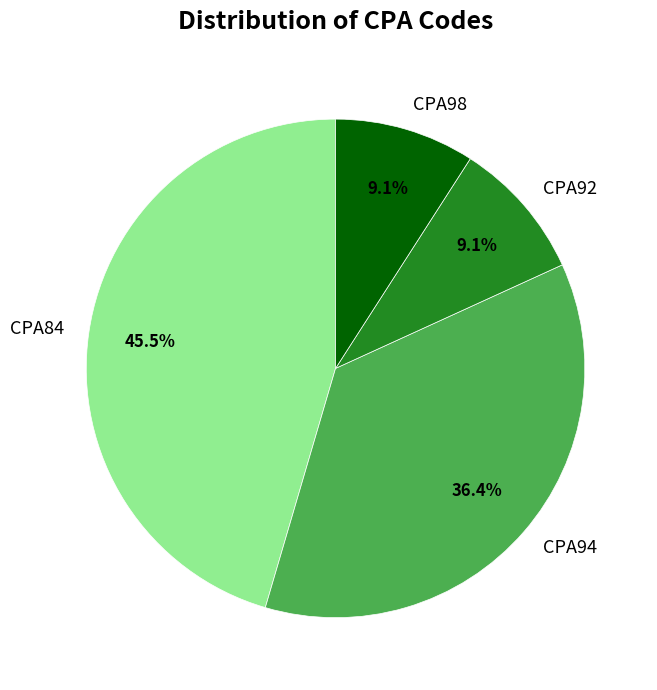

Which has a higher value, CPA84 or CPA92?

CPA84